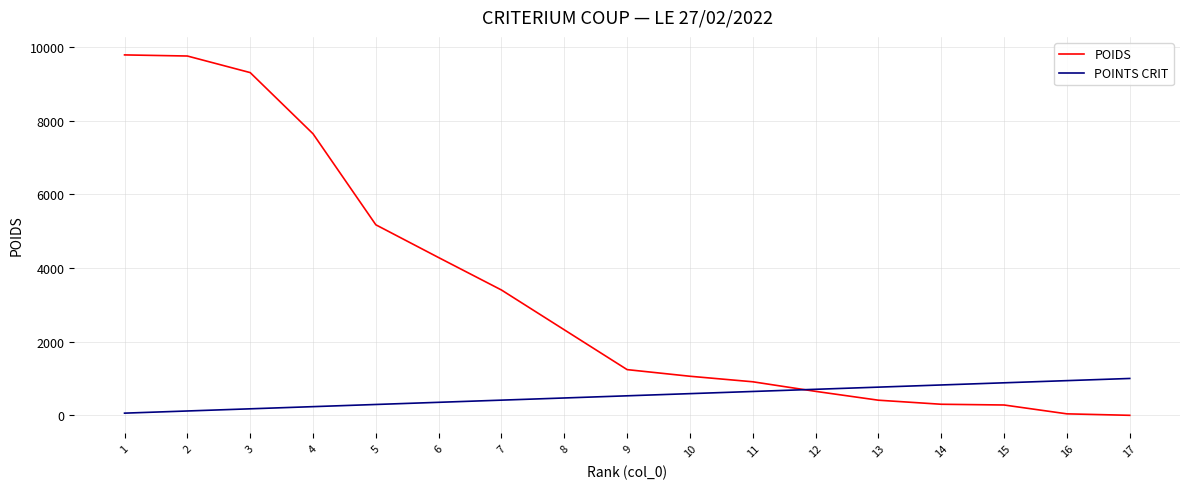

What is the total value across all series at 4?

7875.3